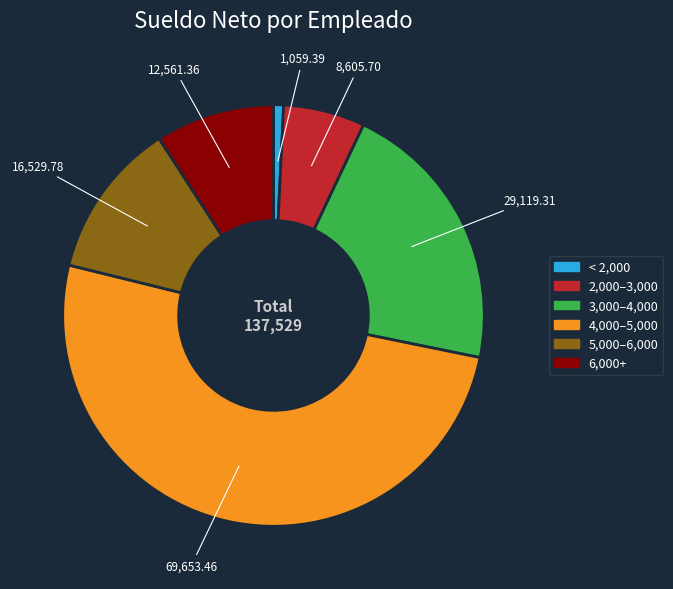

Is there a majority slice in this chart?

Yes